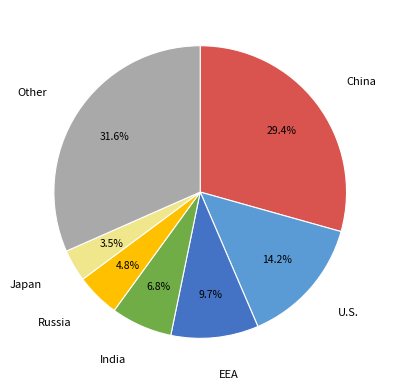

Is there any slice that represents more than half of the pie?

No